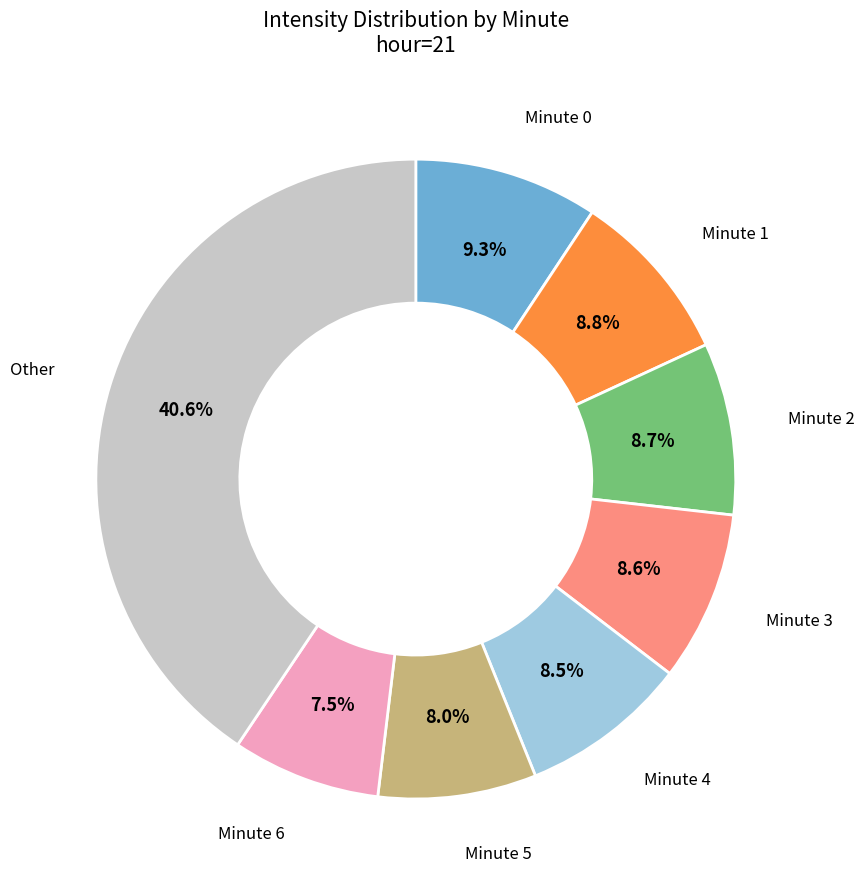

Is there a majority slice in this chart?

No